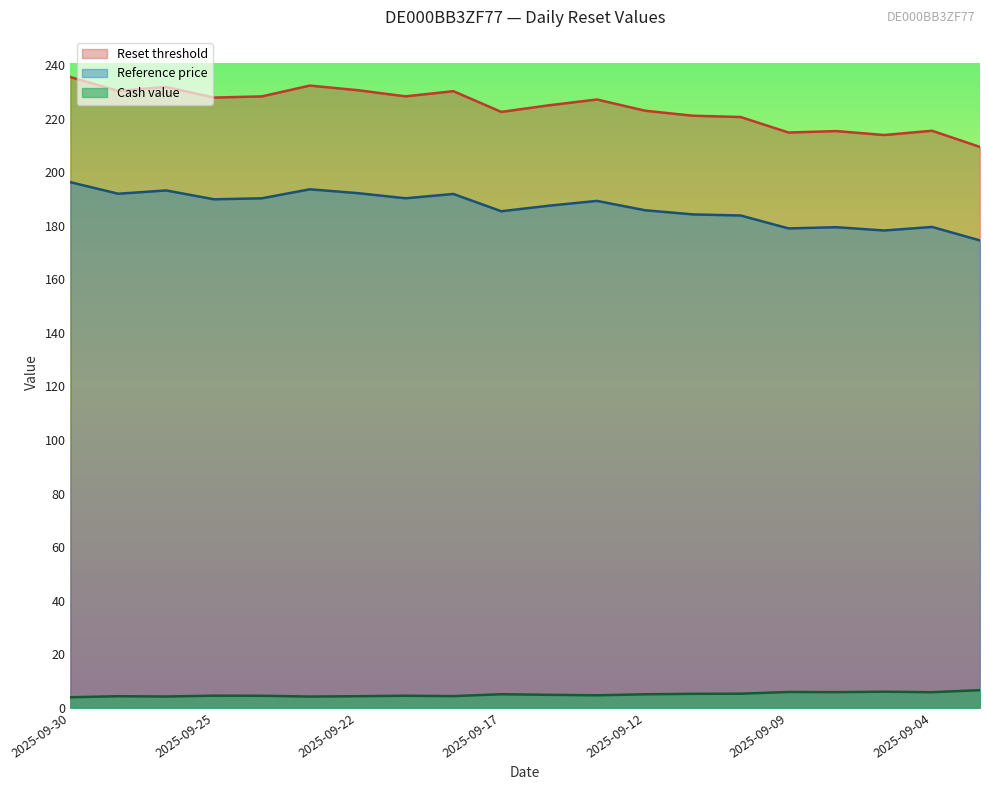

How many categories are shown in the chart?

20